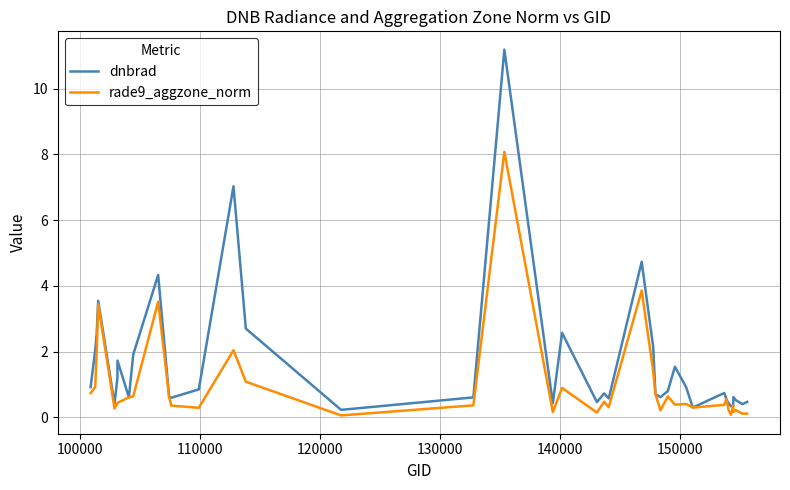

Which series has the largest total across all categories?

dnbrad